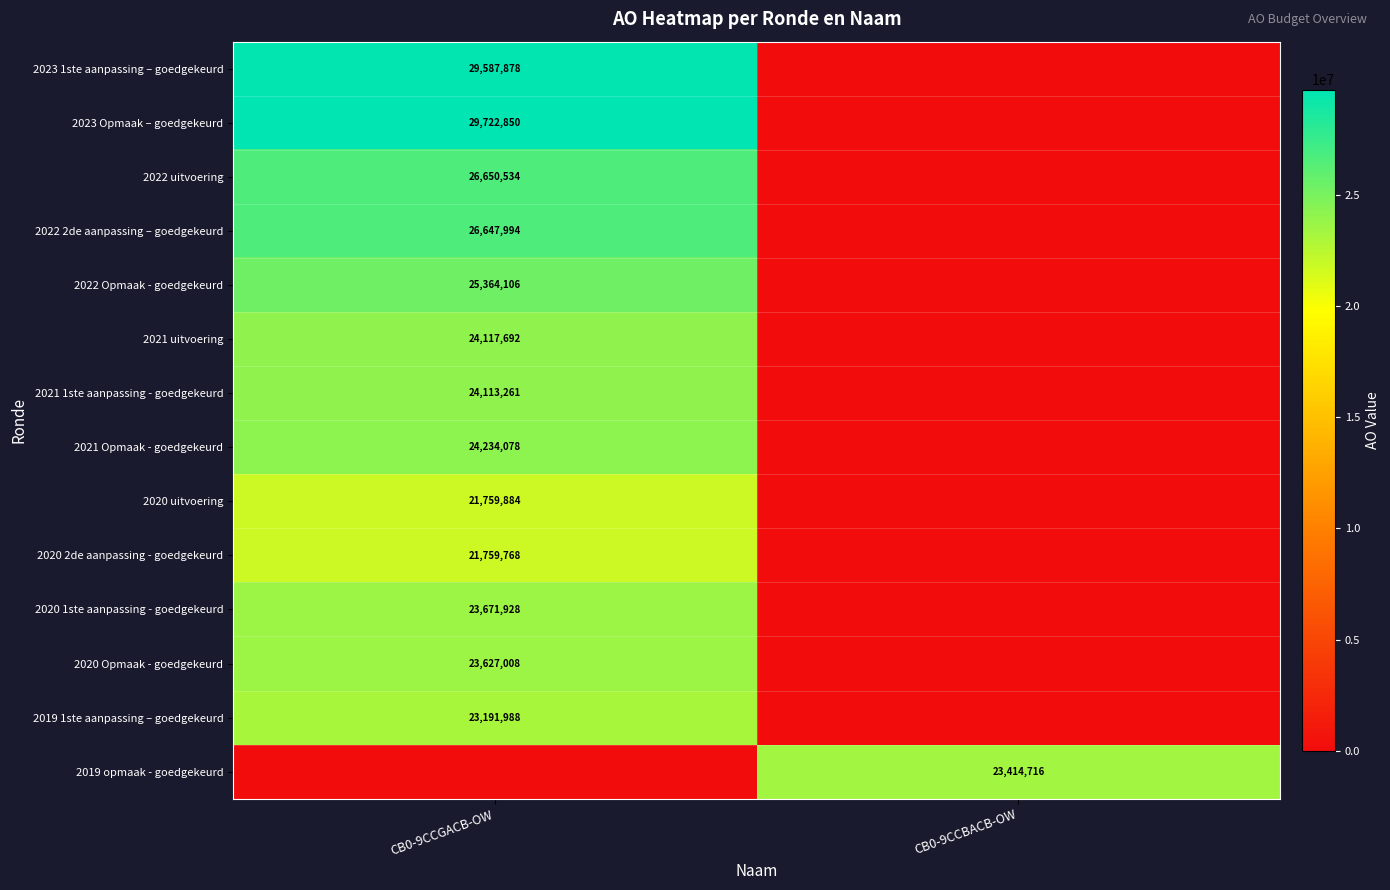

Count the number of data series in this chart.

14